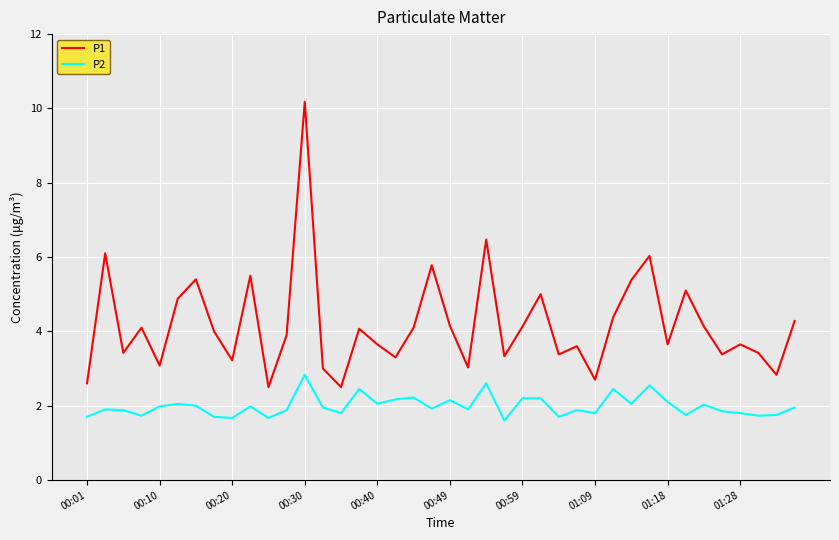

Rank the series by their average value, from highest to lowest.

P1, P2